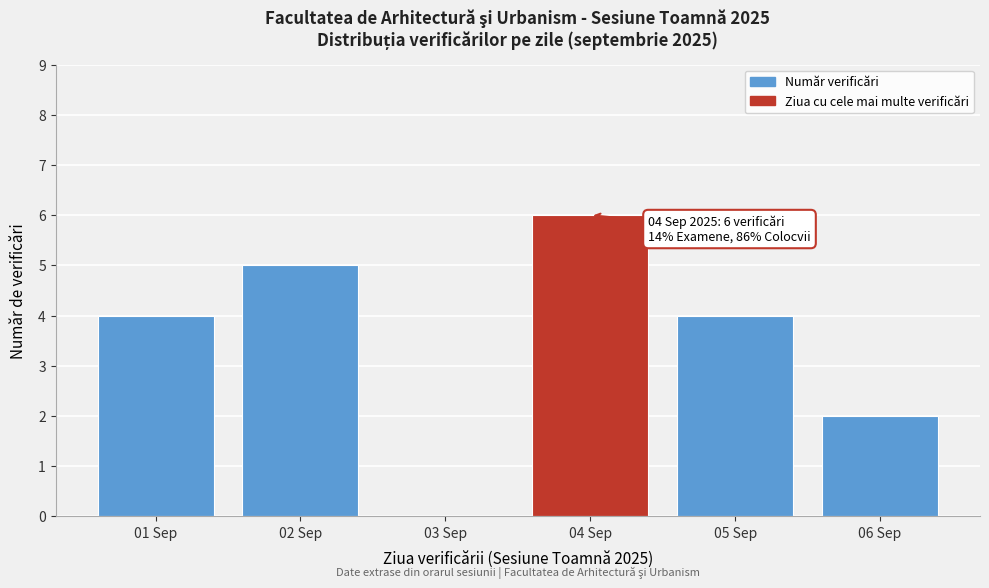

Reading left to right, list all the values displayed in this chart.

01 Sep=4	02 Sep=5	03 Sep=0	04 Sep=6	05 Sep=4	06 Sep=2